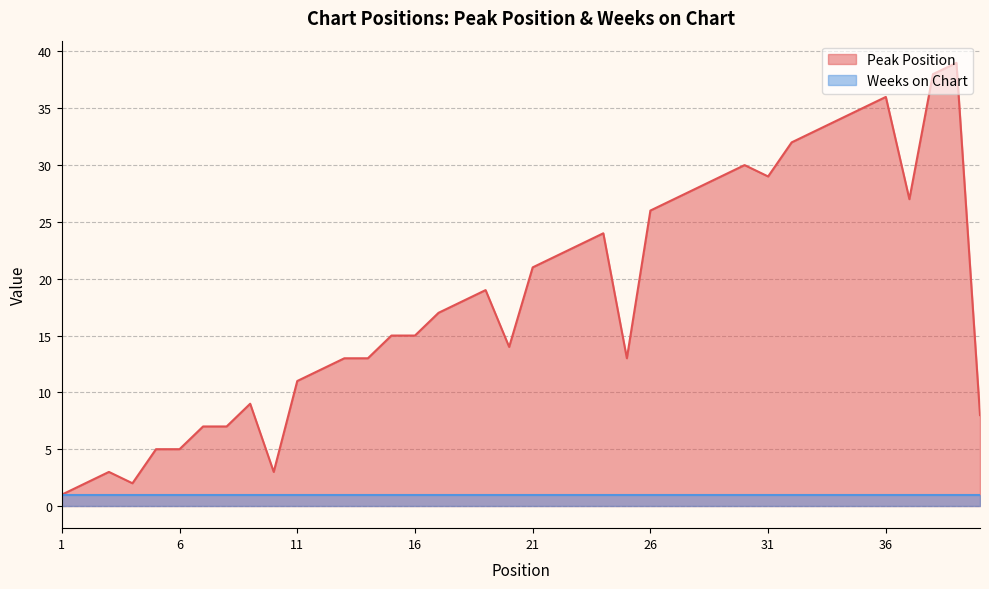

The chart shows a value of 4 at 7. True or false?

False